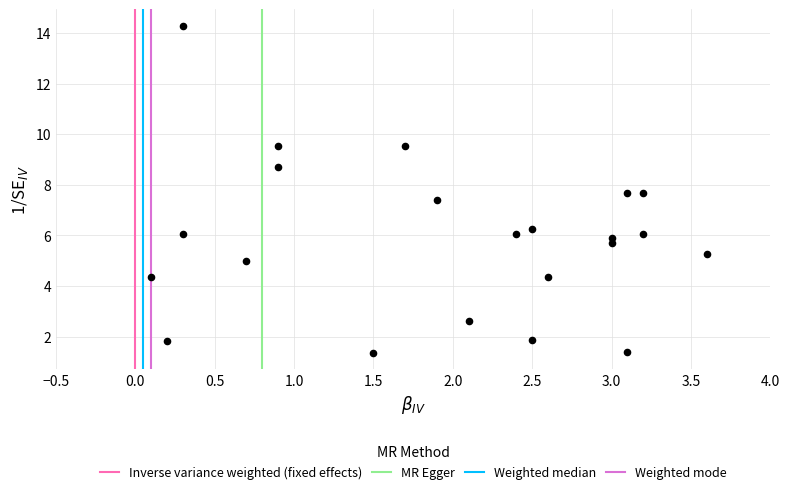

What is the range of Y values (max minus min)?

12.9